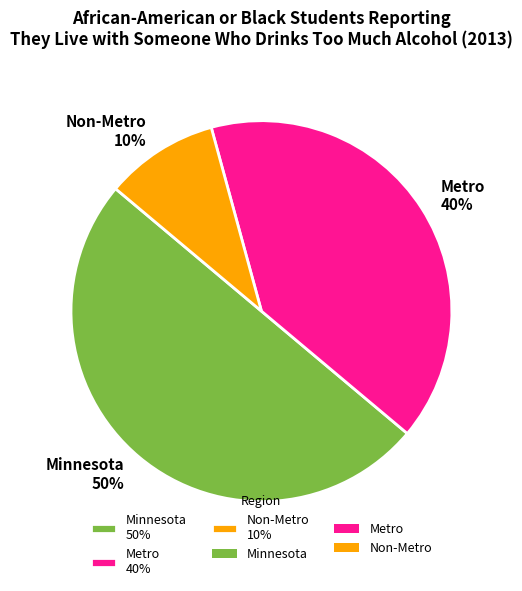

True or false: Minnesota accounts for 50% of the total.

True